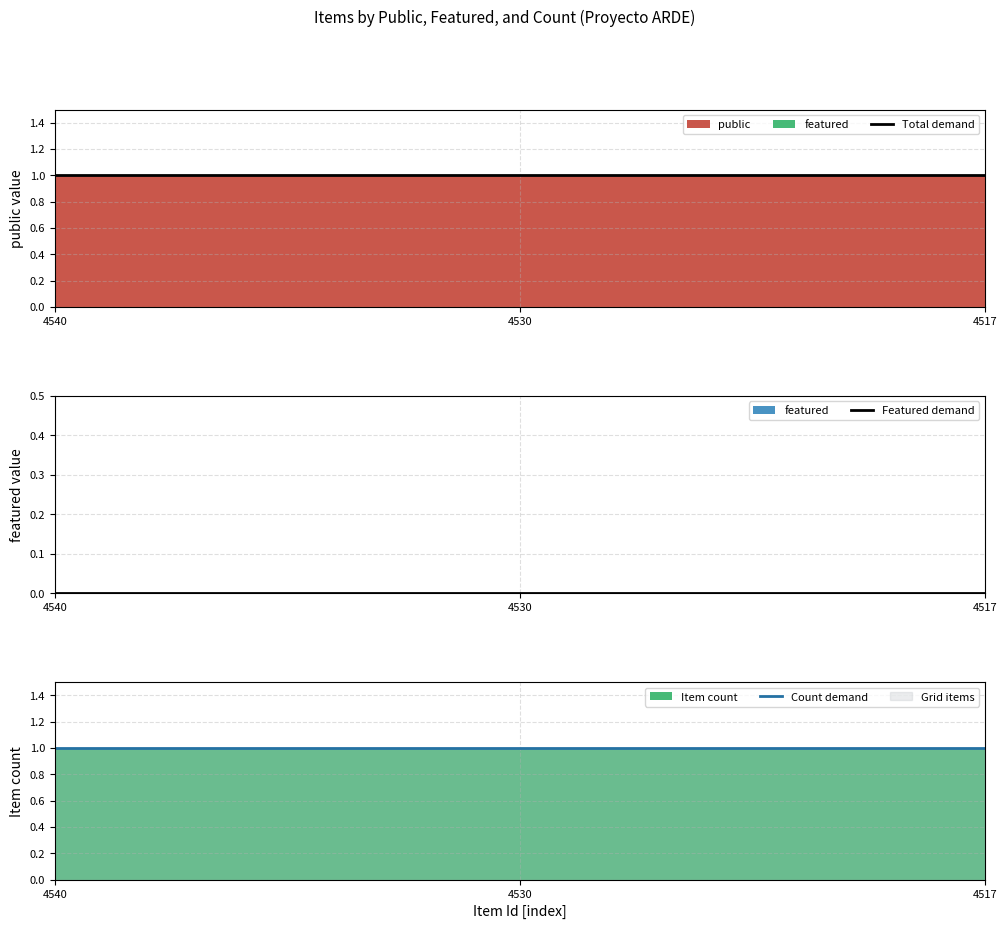

The Total demand series shows 0 at 4517. True or false?

False